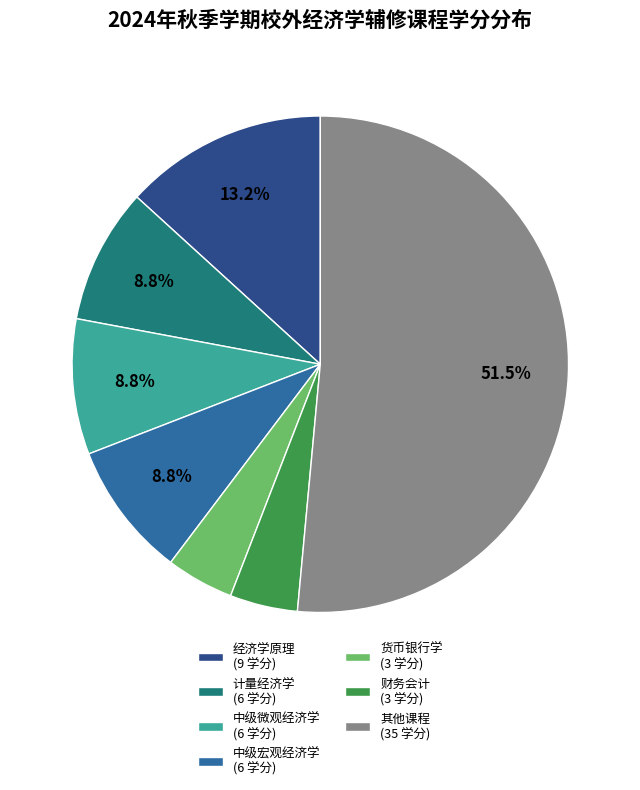

Between 中级微观经济学 (6 学分) and 经济学原理 (9 学分), which is larger?

经济学原理 (9 学分)